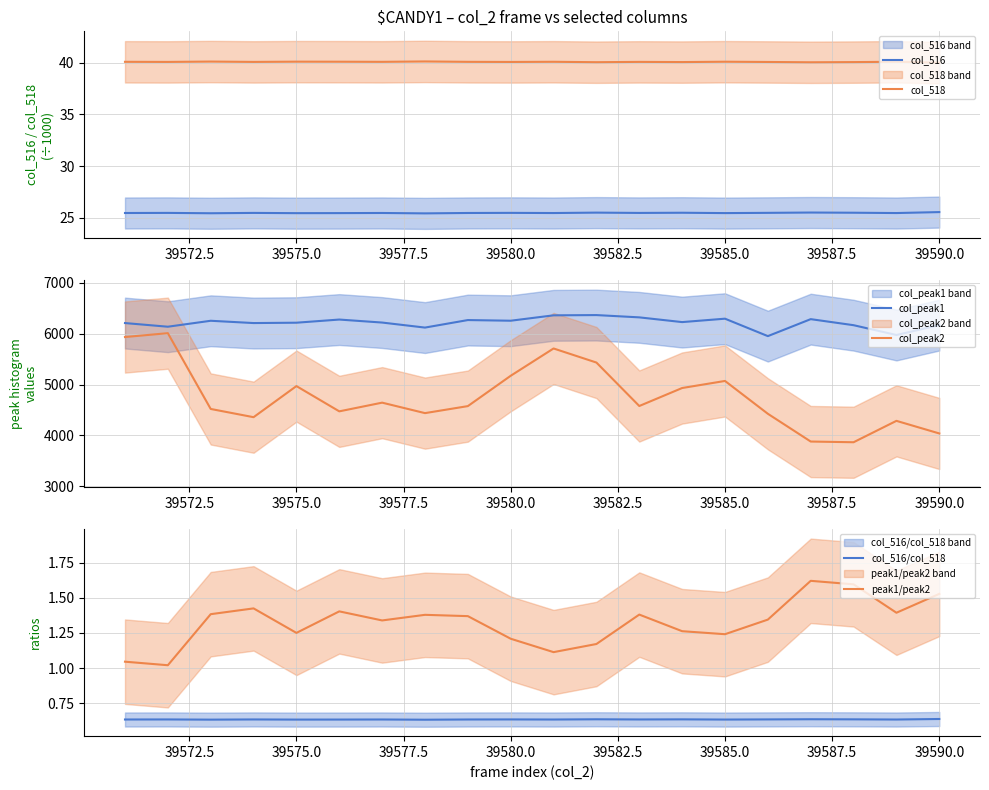

The col_peak2 series shows 2575.6 at 39585.0. True or false?

False